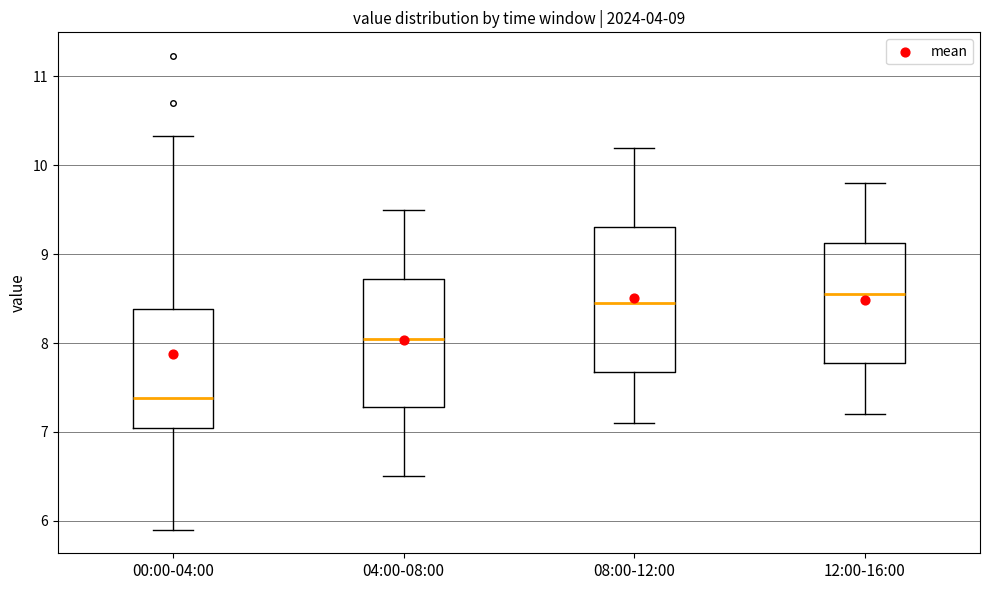

Comparing the boxes themselves (not the whiskers), which one is the tallest?

08:00-12:00